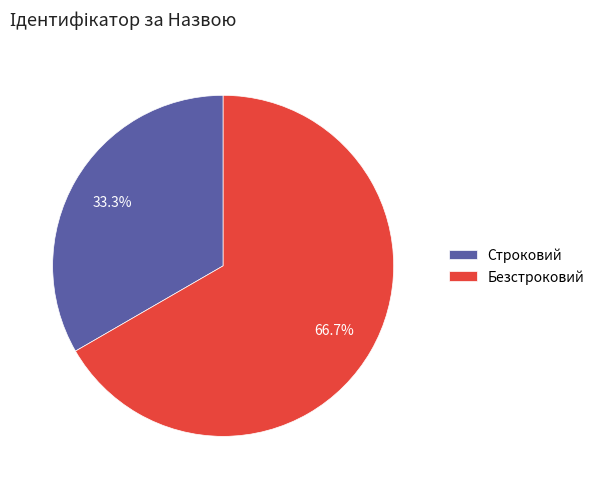

Count the number of slices in the pie.

2